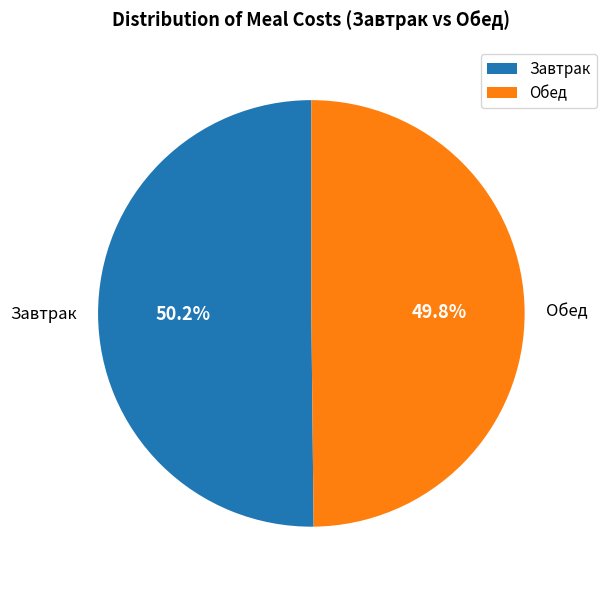

To the nearest percent, what is the combined percentage of Завтрак and Обед?

100%